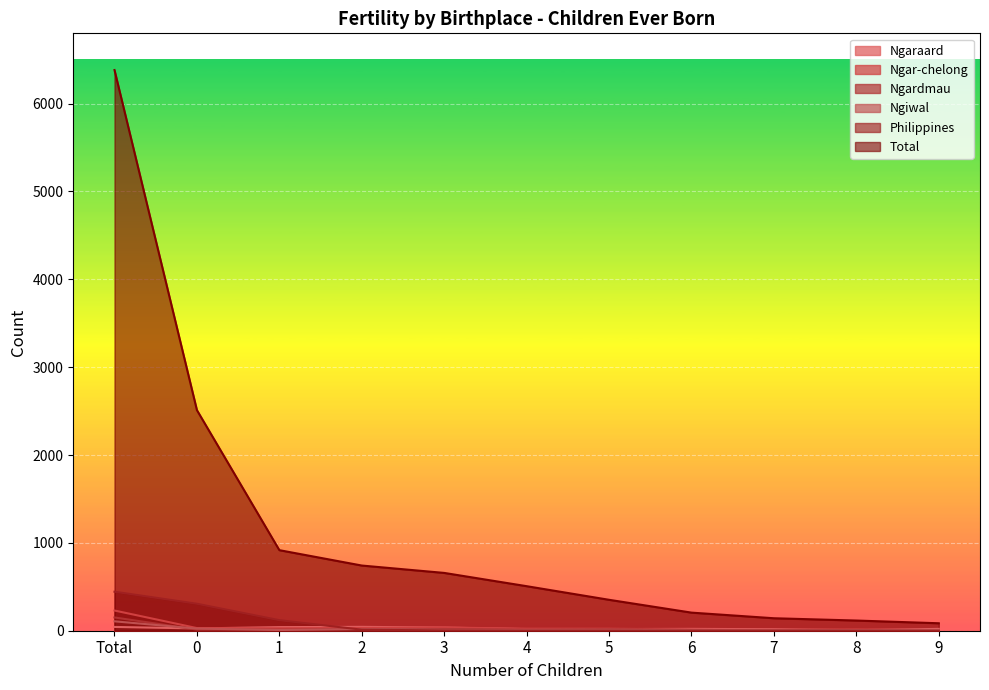

What position from the left is 6?

8